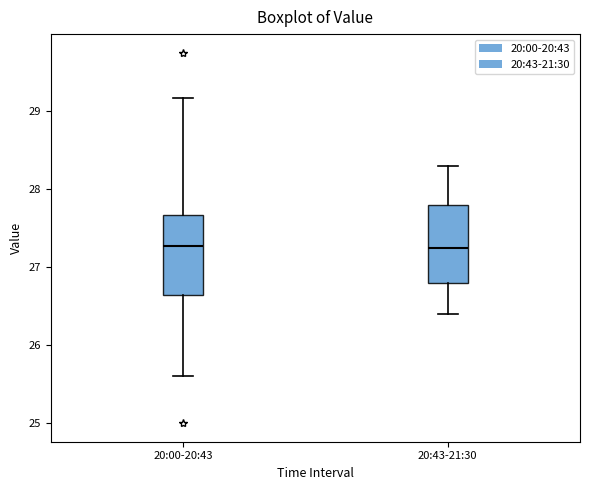

Where does the upper whisker of the box for 20:43-21:30 end on the y-axis? The values are not printed on the chart, so give them approximately, as read against the axis.

28.3